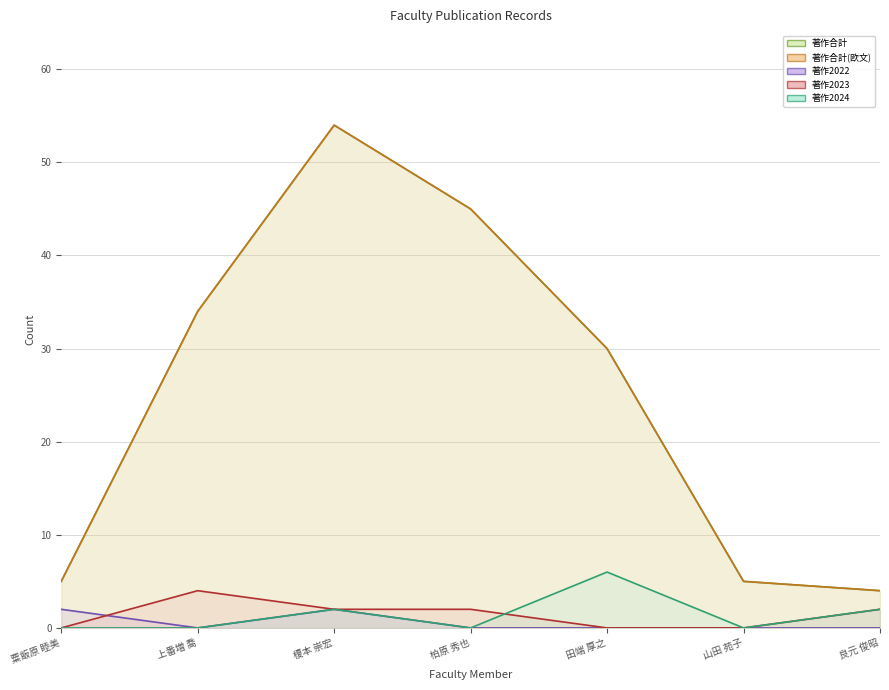

Where does the 著作合計(欧文) series first go above 30?

上番増 喬